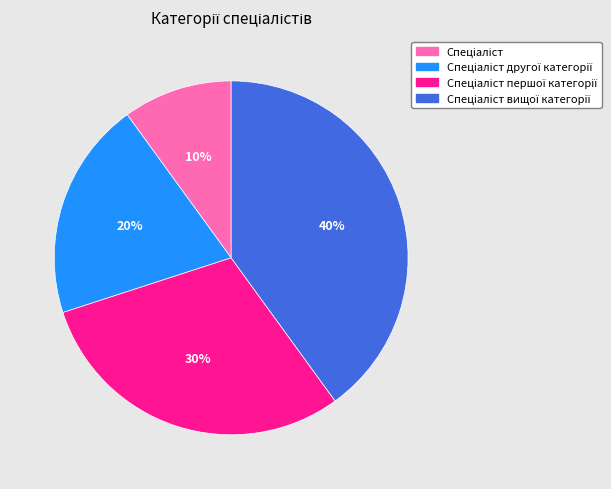

Does any single category account for the majority?

No